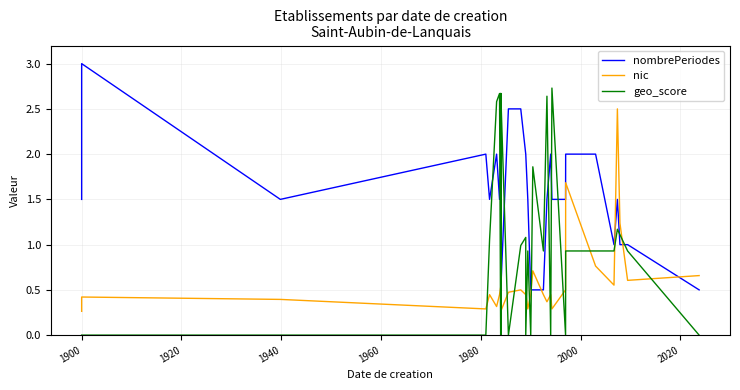

The value of nombrePeriodes at 27 is 0.2. True or false?

False